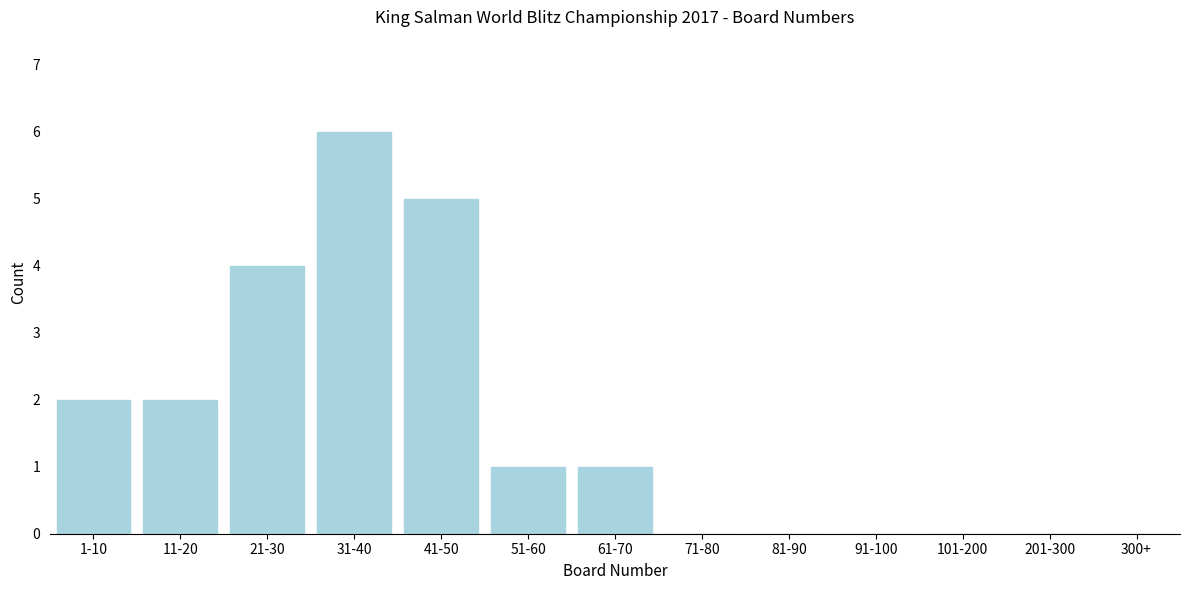

Reading right to left, transcribe all the data shown in this chart.

300+=0	201-300=0	101-200=0	91-100=0	81-90=0	71-80=0	61-70=1	51-60=1	41-50=5	31-40=6	21-30=4	11-20=2	1-10=2